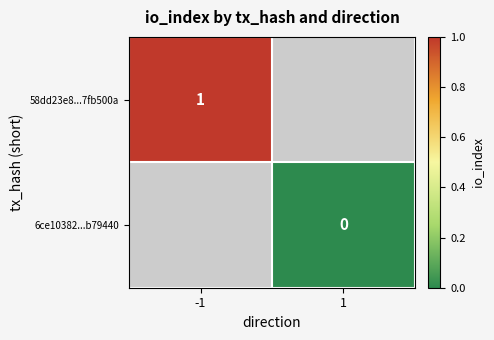

How many data points does each series have?

2